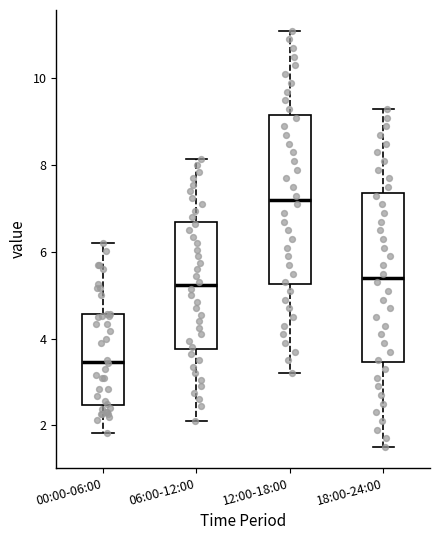

Where is the upper edge of the box for 18:00-24:00 on the y-axis? The values are not printed on the chart, so give them approximately, as read against the axis.

7.4